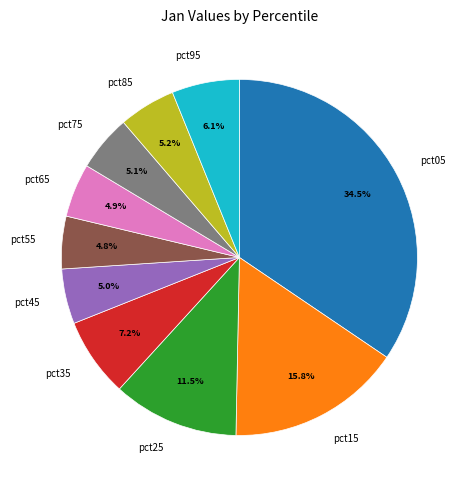

The pct85 slice represents 5% of the pie. True or false?

True